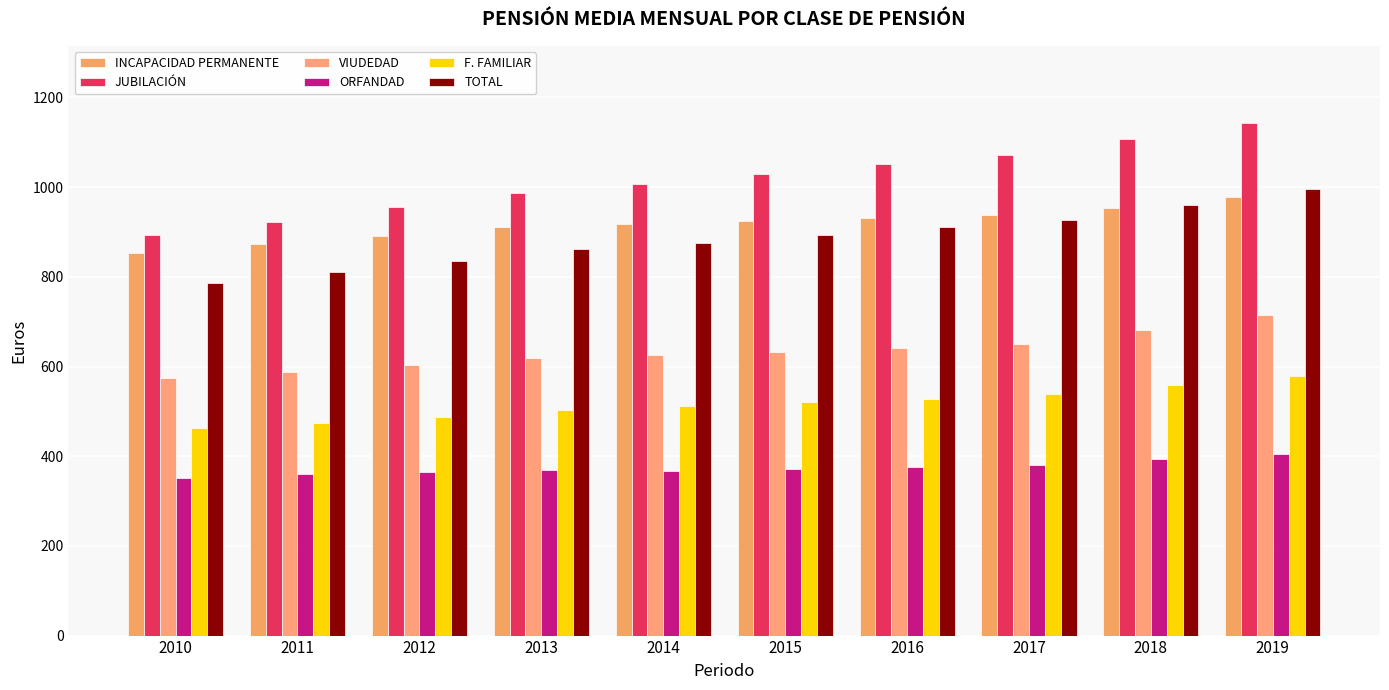

At which category does the chart reach its peak across all series?

2019